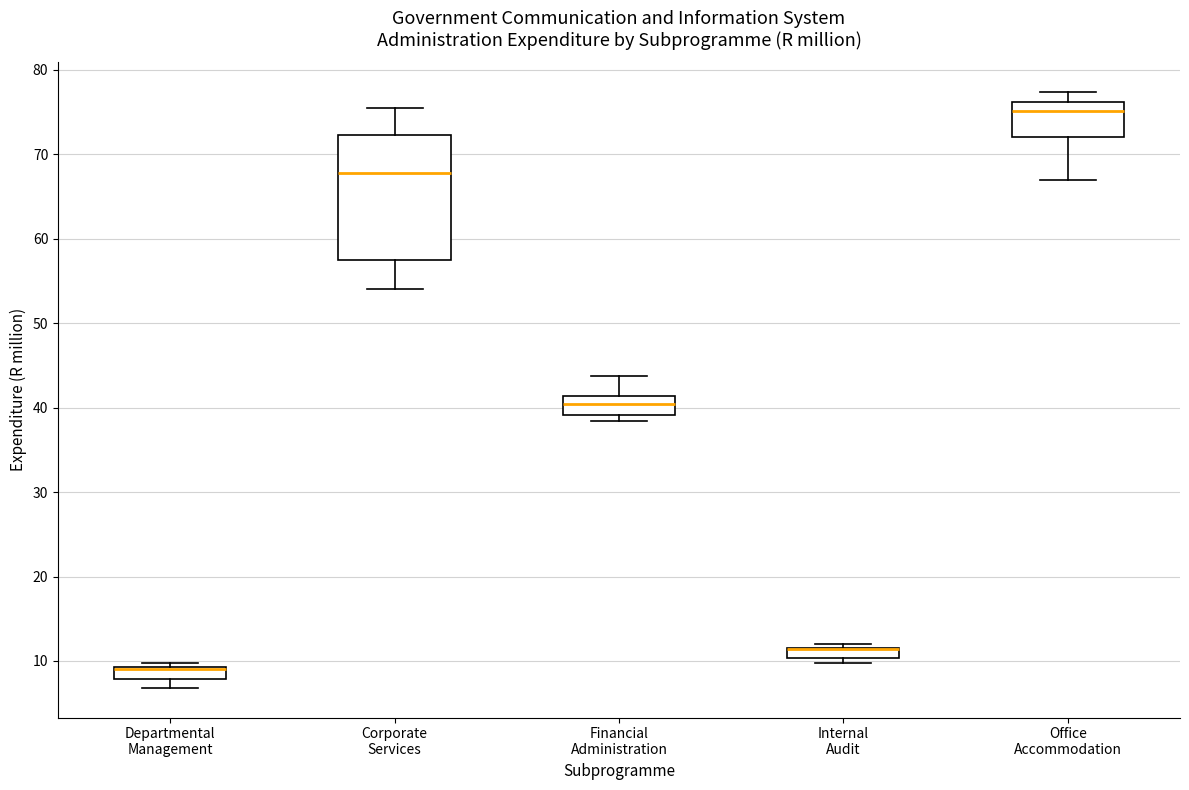

Where is the upper edge of the box for Internal Audit on the y-axis? The values are not printed on the chart, so give them approximately, as read against the axis.

12